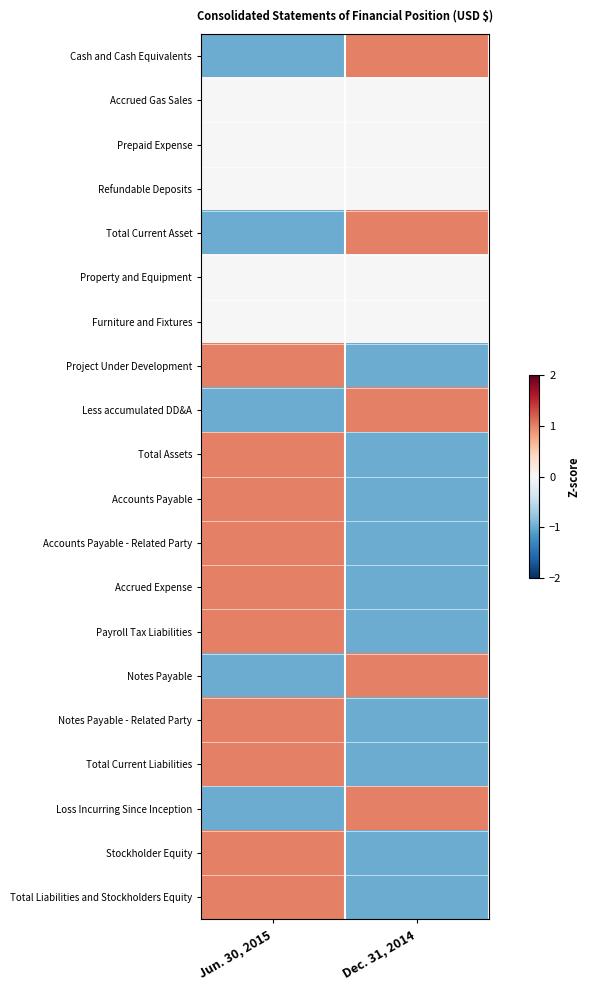

Rank the series by their maximum value, from lowest to highest.

Accrued Gas Sales, Prepaid Expense, Refundable Deposits, Property and Equipment, Furniture and Fixtures, Cash and Cash Equivalents, Total Current Asset, Project Under Development, Less accumulated DD&A, Total Assets, Accounts Payable, Accounts Payable - Related Party, Accrued Expense, Payroll Tax Liabilities, Notes Payable, Notes Payable - Related Party, Total Current Liabilities, Loss Incurring Since Inception, Stockholder Equity, Total Liabilities and Stockholders Equity